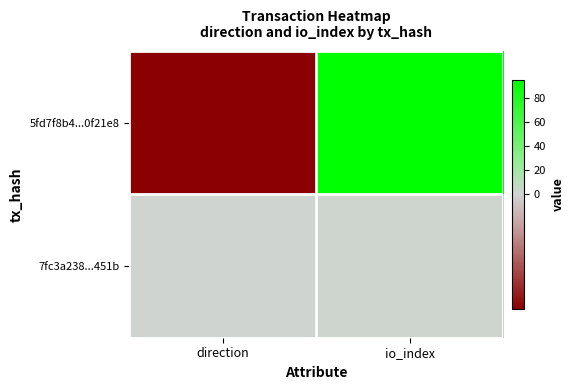

Which has a higher value, direction or io_index?

io_index